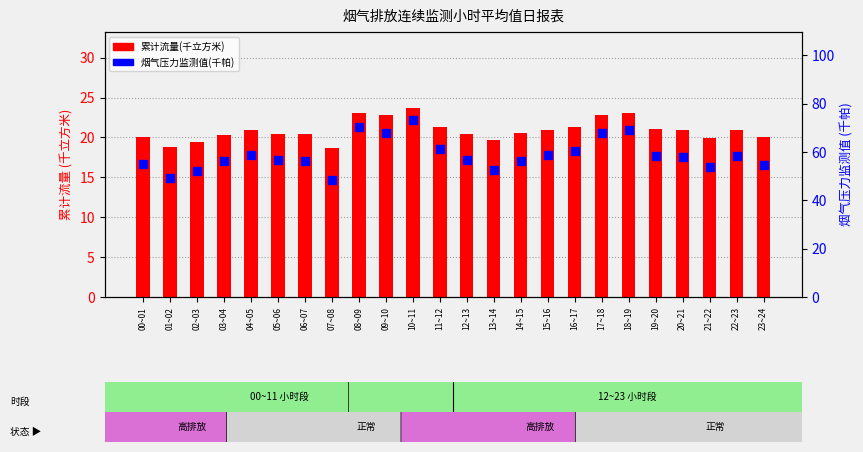

Which series has the widest spread of Y values?

烟气压力监测值(千帕)